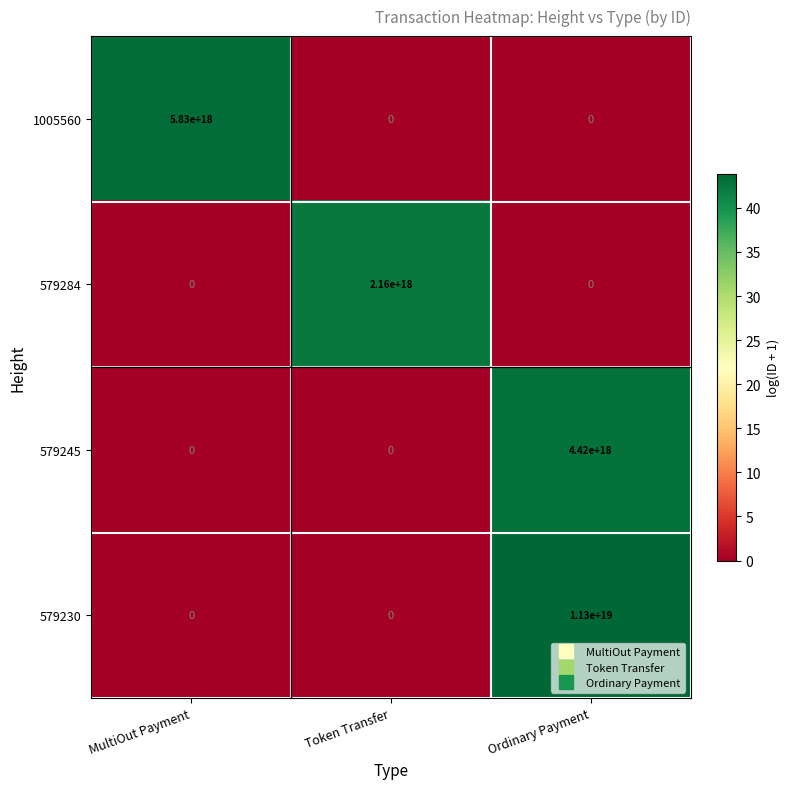

Which series has the largest range (max minus min)?

579230